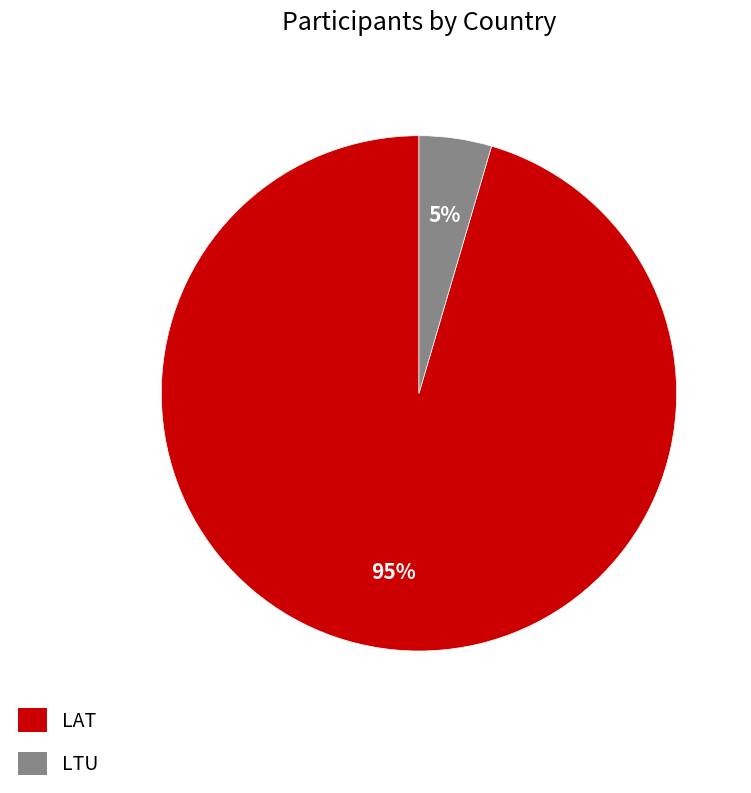

Which has a higher value, LAT or LTU?

LAT